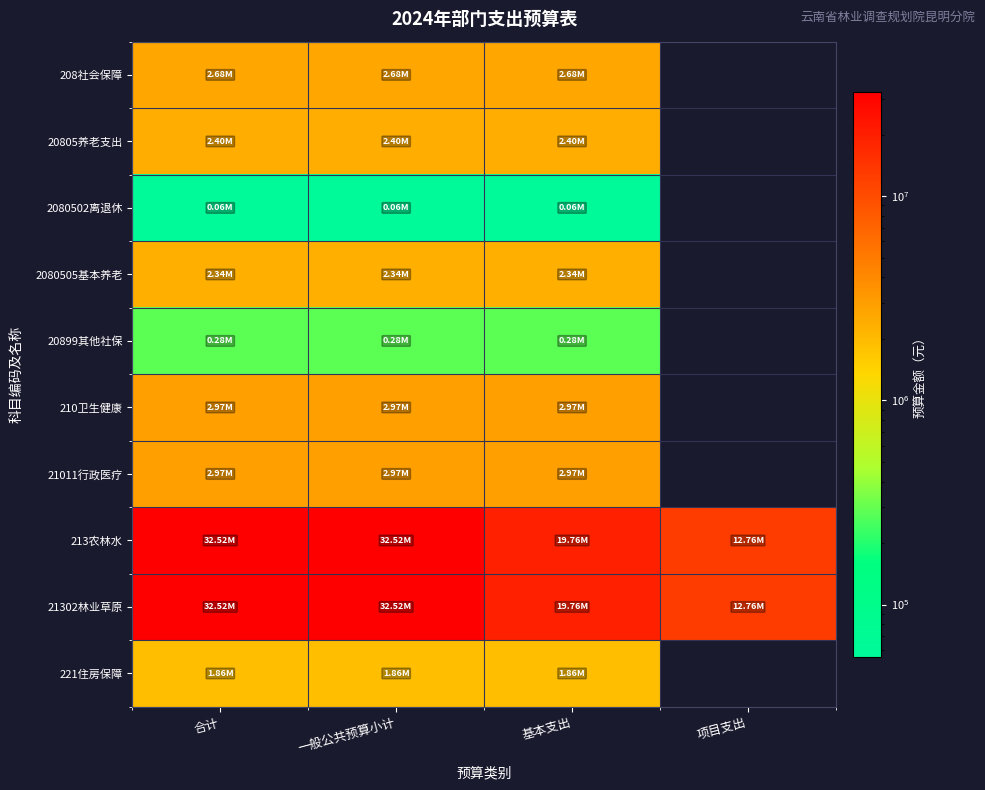

Which series has the largest total across all categories?

213农林水